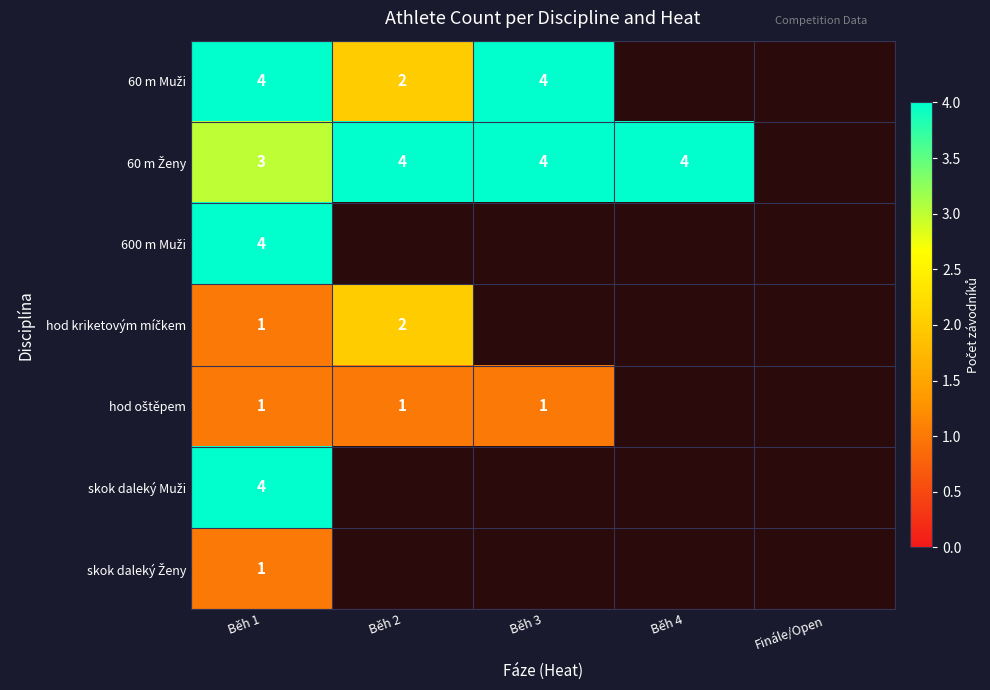

What is the difference between the highest and lowest values at Běh 3?

4